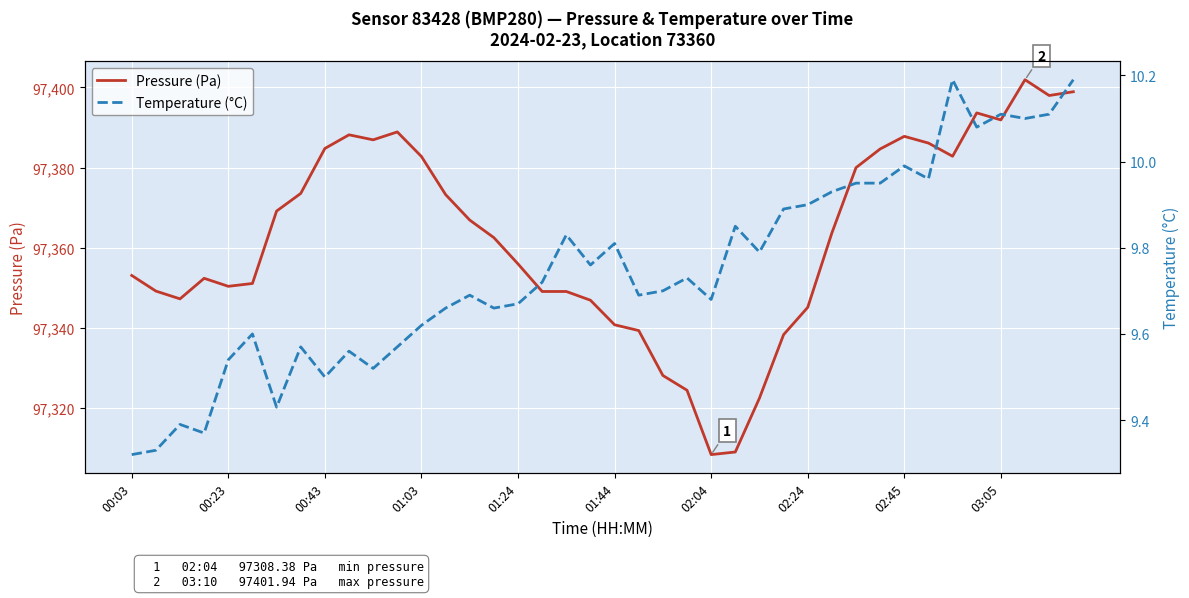

At how many categories does at least one series exceed 5184?

40